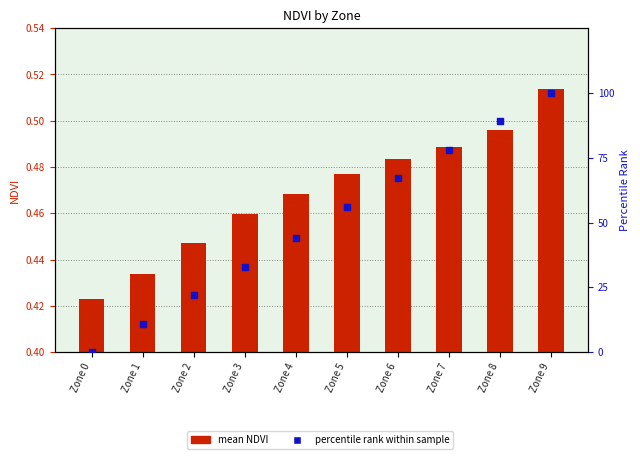

Which series has the largest total across all categories?

percentile rank within sample